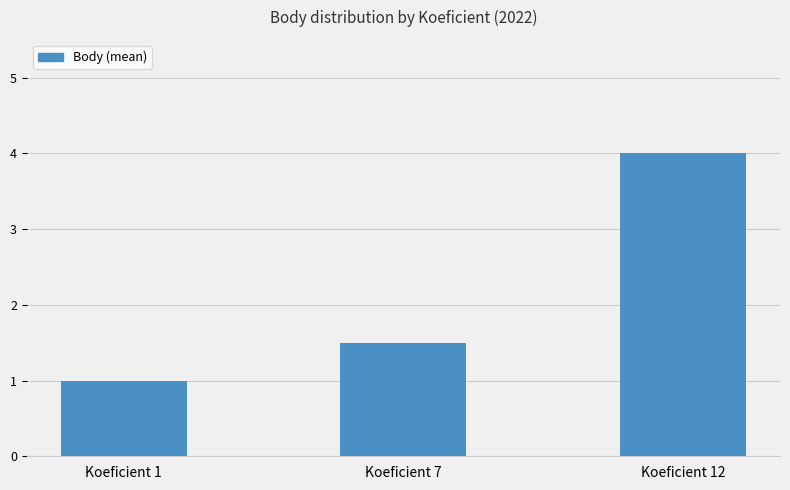

What is the approximate value at Koeficient 7?

1.5